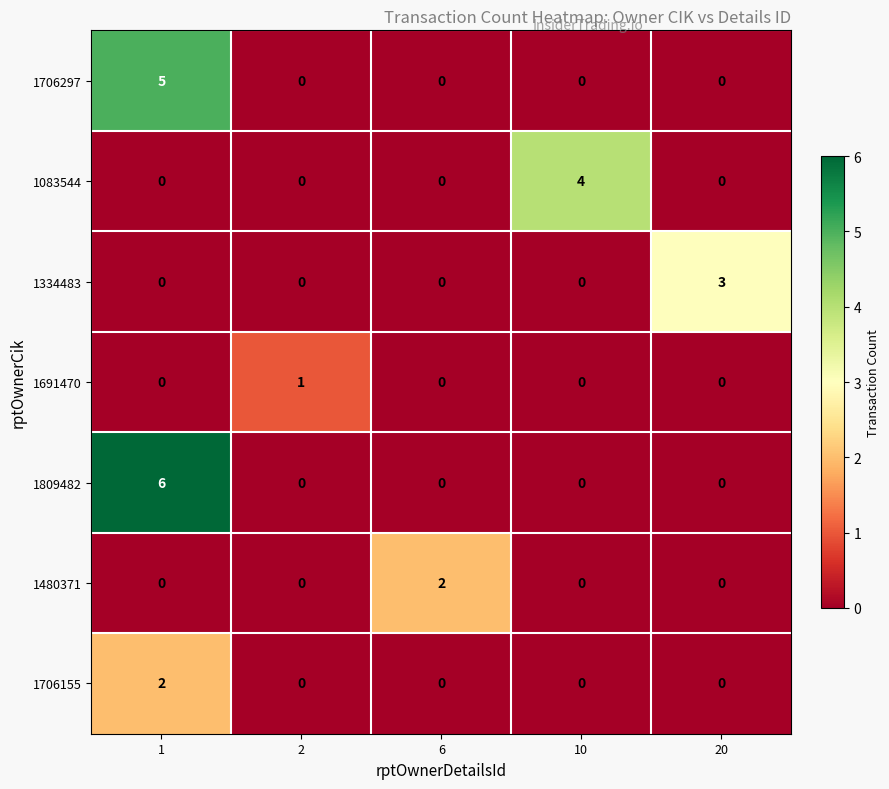

Which series has the largest total across all categories?

1809482